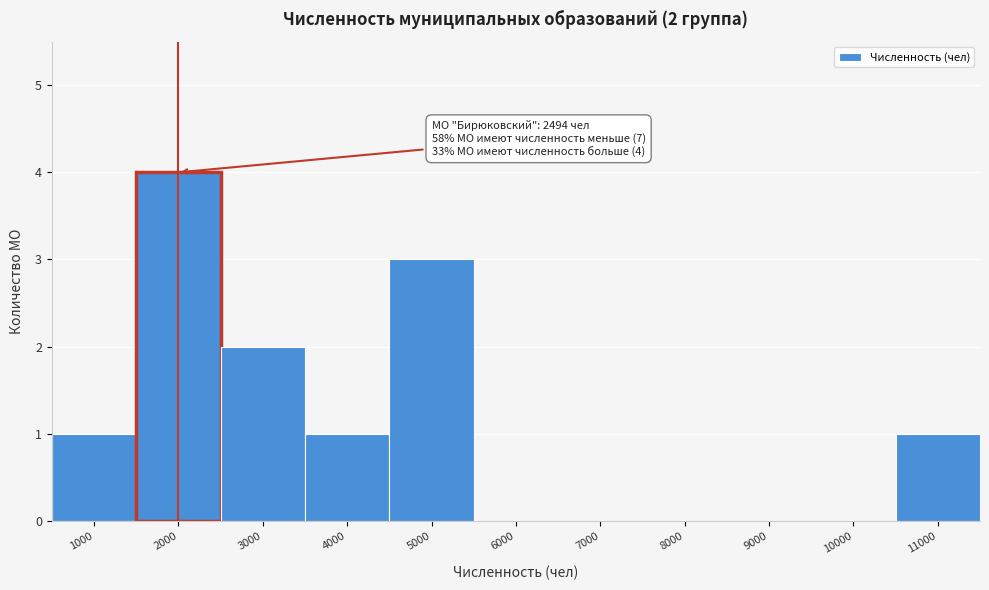

Reading left to right, extract all data points from this chart.

1000=1	2000=4	3000=2	4000=1	5000=3	6000=0	7000=0	8000=0	9000=0	10000=0	11000=1